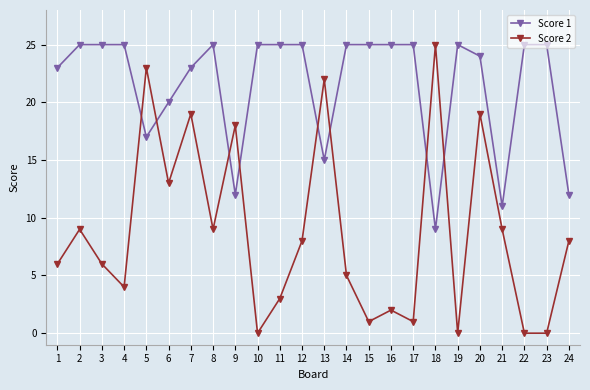

Rank the series at 3 from highest to lowest value.

Score 1, Score 2